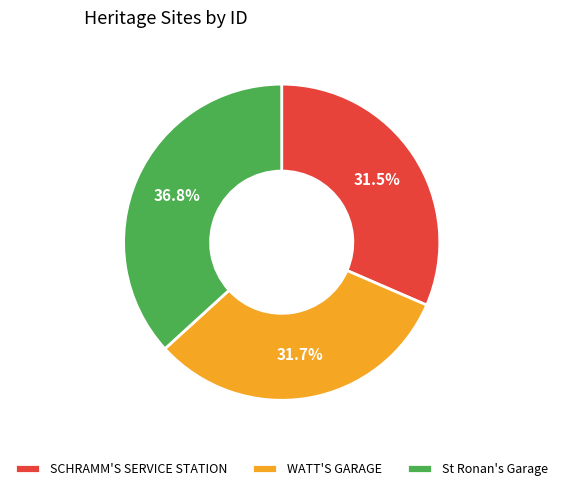

What is the largest slice in the pie chart?

St Ronan's Garage